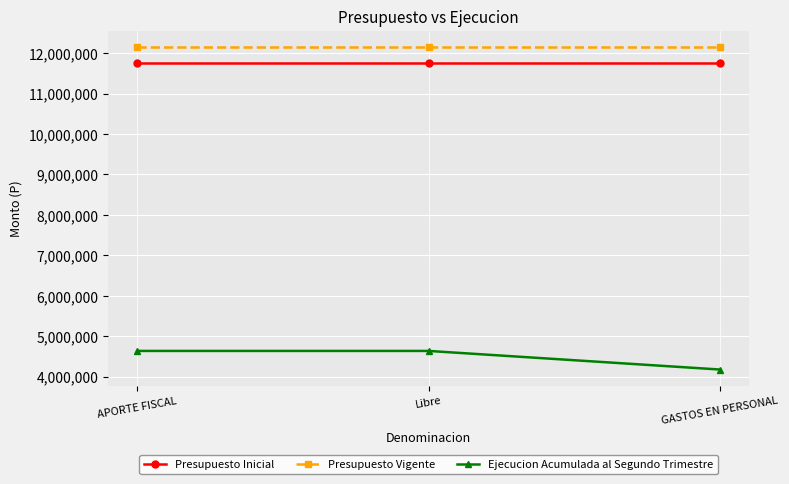

Reading left to right, list all the values displayed in this chart.

Presupuesto Inicial: APORTE FISCAL=11745118	Libre=11745118	GASTOS EN PERSONAL=11745118
Presupuesto Vigente: APORTE FISCAL=12155909	Libre=12155909	GASTOS EN PERSONAL=12155909
Ejecucion Acumulada al Segundo Trimestre: APORTE FISCAL=4636786	Libre=4636786	GASTOS EN PERSONAL=4176686